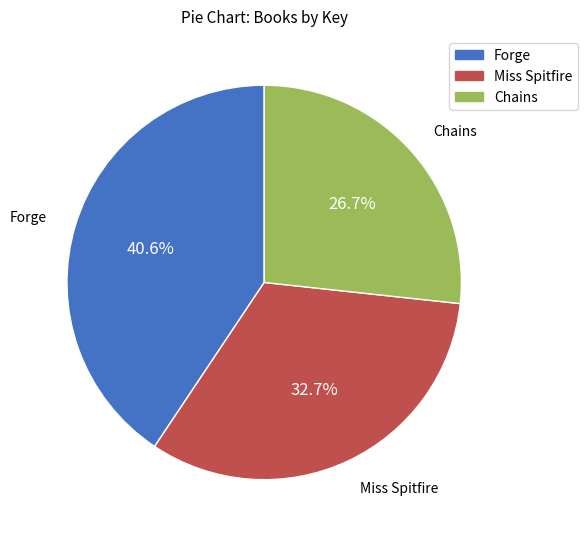

To the nearest percent, what is the average slice percentage?

33%